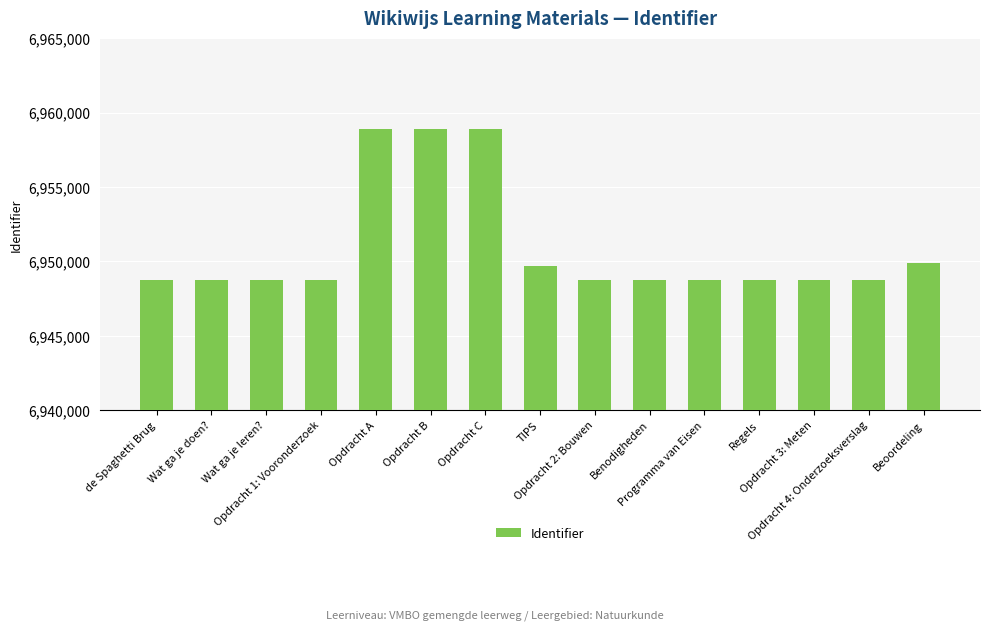

What is the average value?

6950934